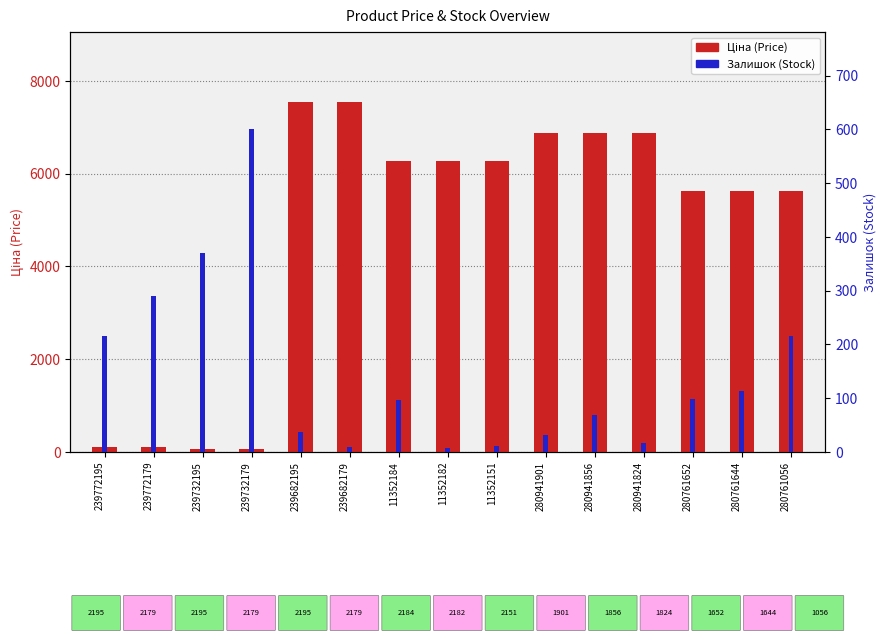

The Залишок (Stock) series shows 601.0 at 239732179. True or false?

True